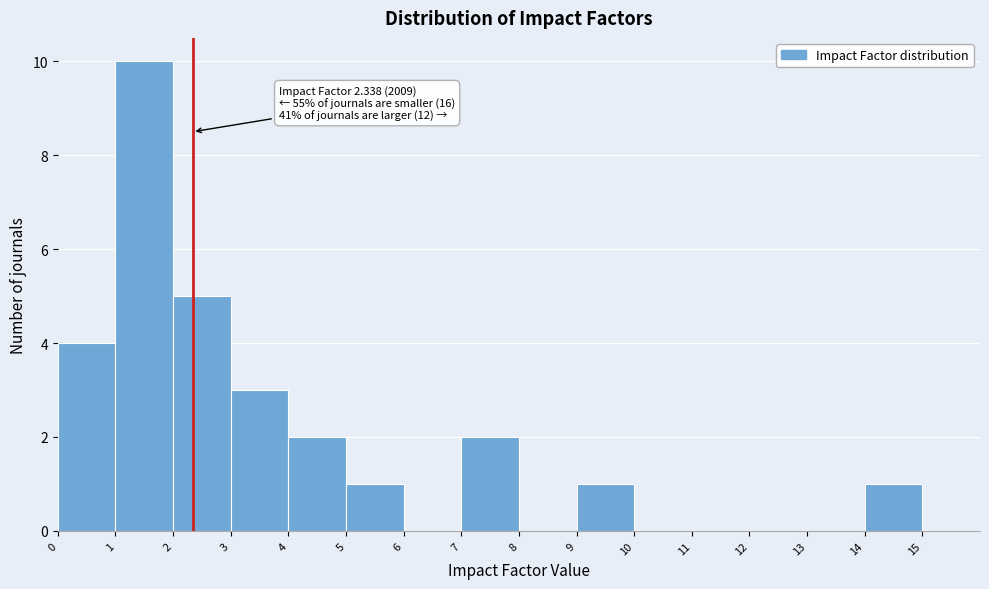

Which range on the x-axis has the tallest bar?

1 to 2